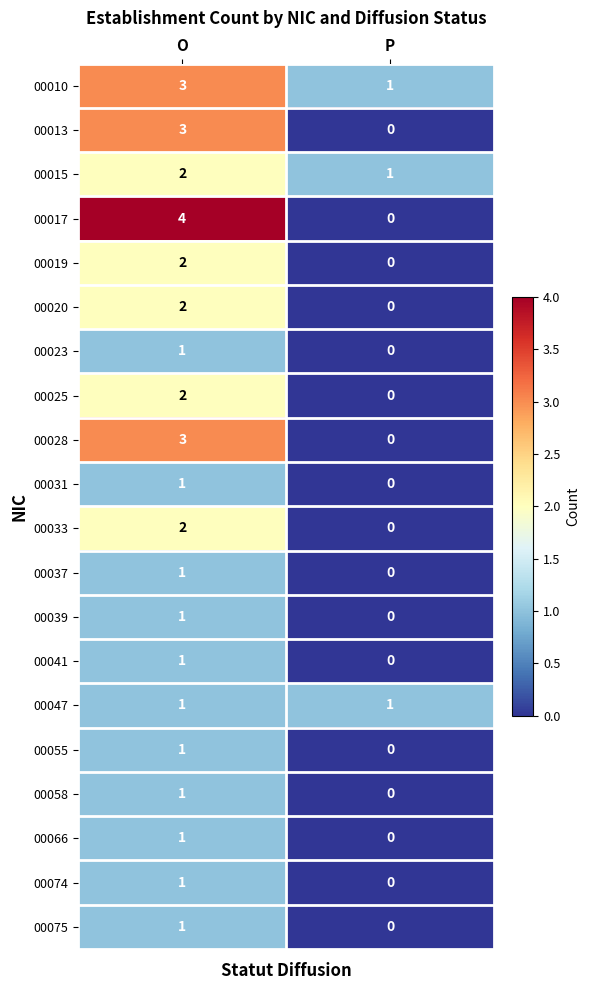

Which label corresponds to the largest value in the chart?

O